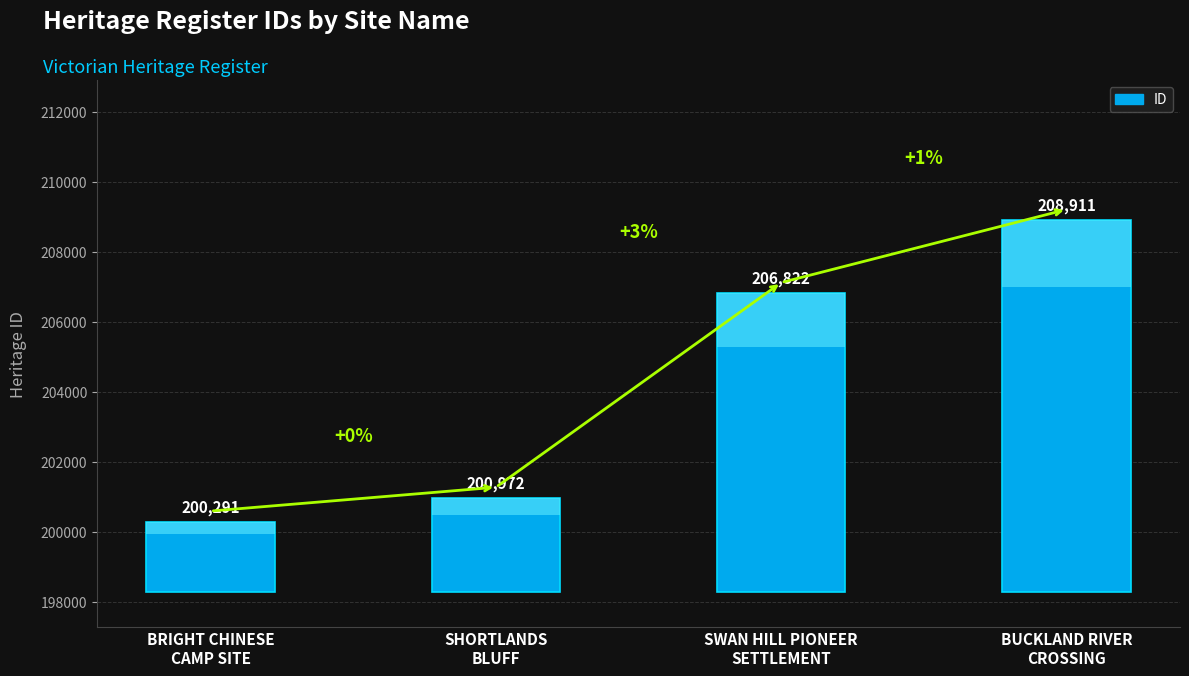

True or false: the data shows 1060 at BRIGHT CHINESE
CAMP SITE.

False